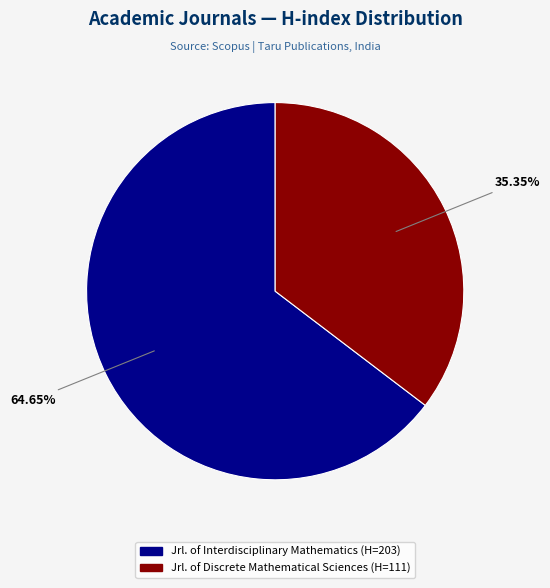

Approximately how many times larger is the value at Jrl. of Interdisciplinary Mathematics (H=203) compared to Jrl. of Discrete Mathematical Sciences (H=111)?

1.8